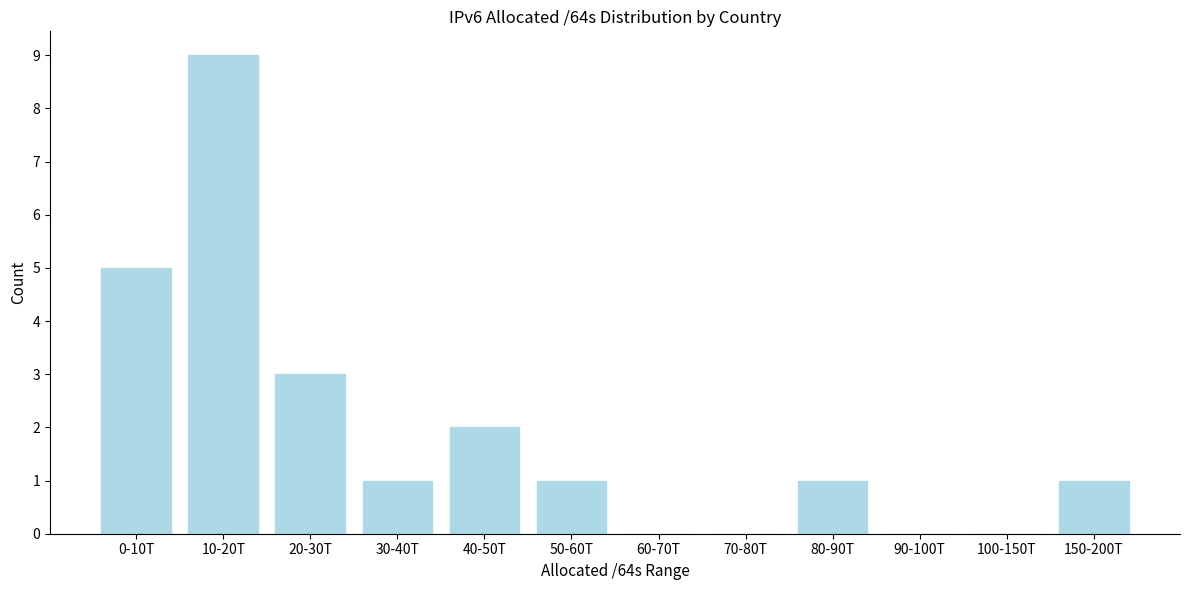

Reading left to right, transcribe all the data shown in this chart.

0-10T=5	10-20T=9	20-30T=3	30-40T=1	40-50T=2	50-60T=1	60-70T=0	70-80T=0	80-90T=1	90-100T=0	100-150T=0	150-200T=1